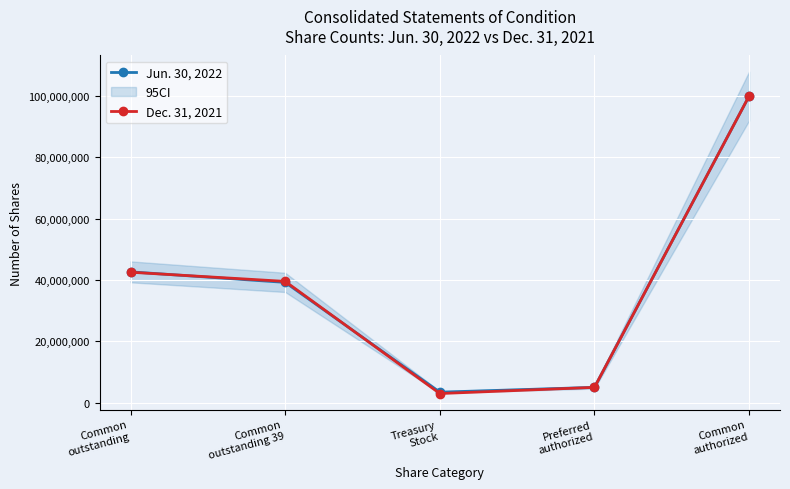

True or false: Jun. 30, 2022 and Dec. 31, 2021 cross at least once.

True